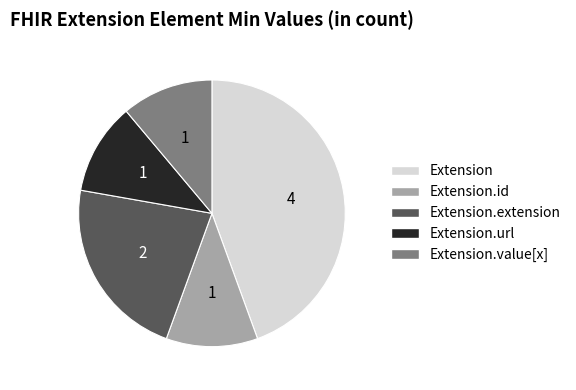

Combined, do Extension.url and Extension.extension account for over 50%?

No